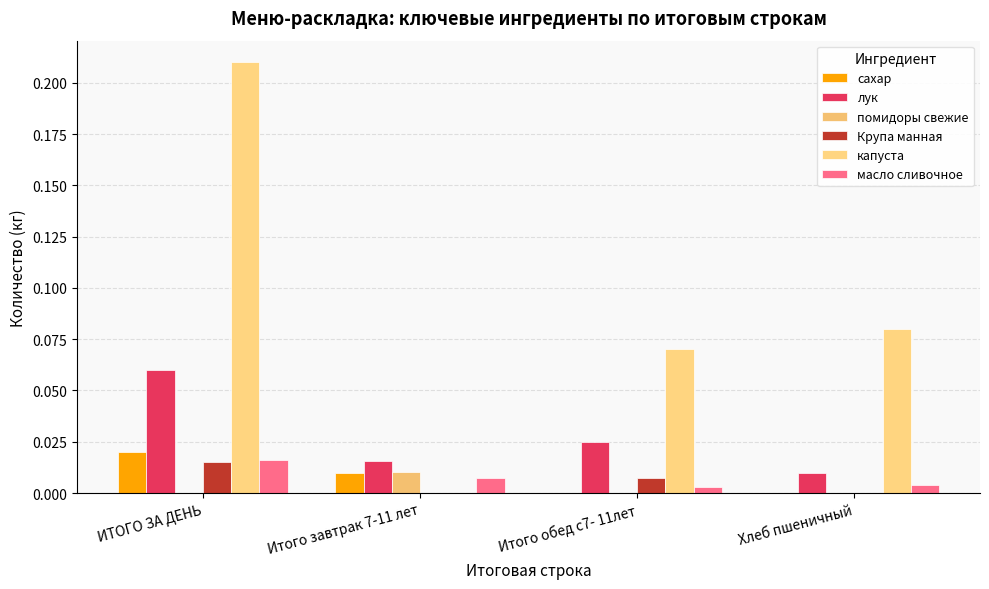

Between Итого обед с7- 11лет and Хлеб пшеничный, which series saw the biggest shift?

лук